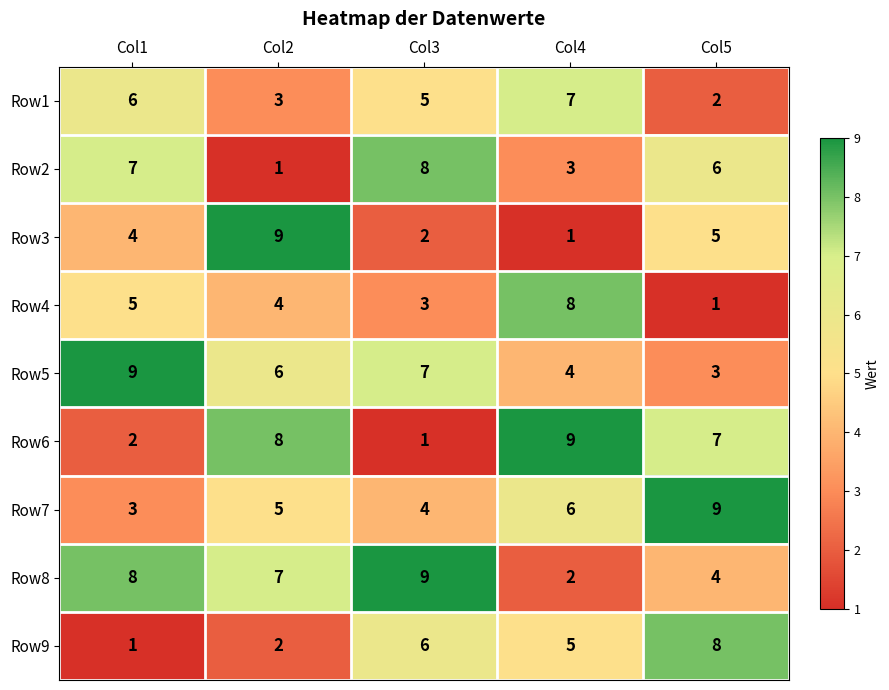

Is the value of Row4 at Col4 greater than the value of Row6 at Col3?

Yes